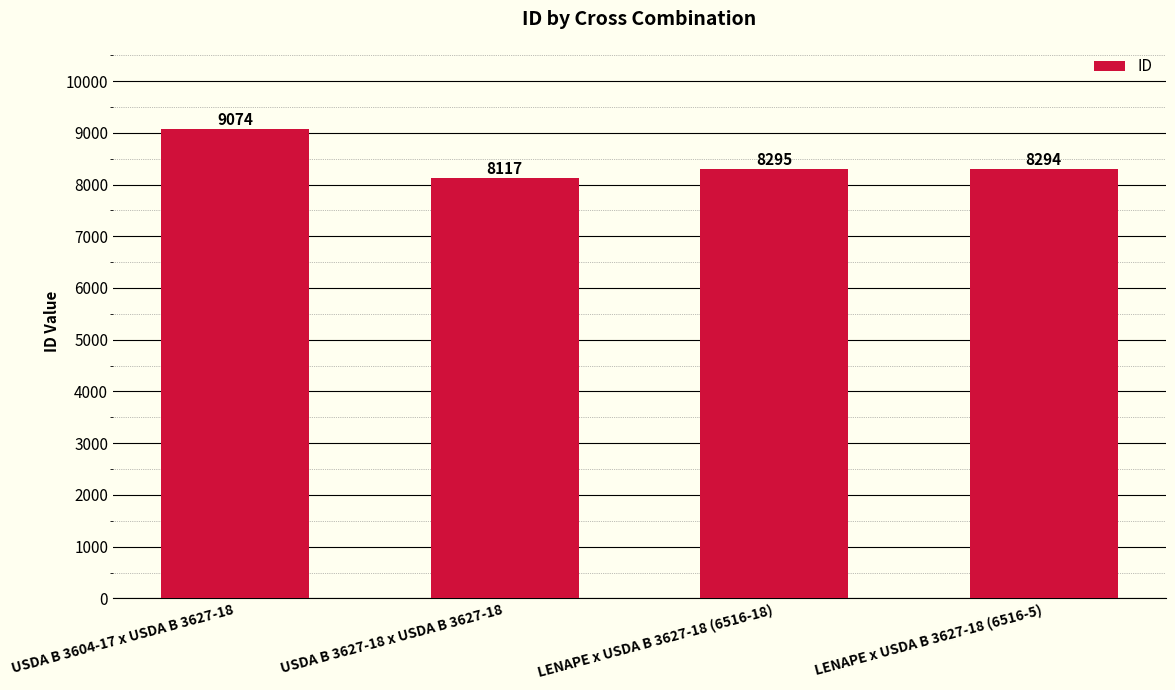

What position from the right is USDA B 3604-17 x USDA B 3627-18?

4